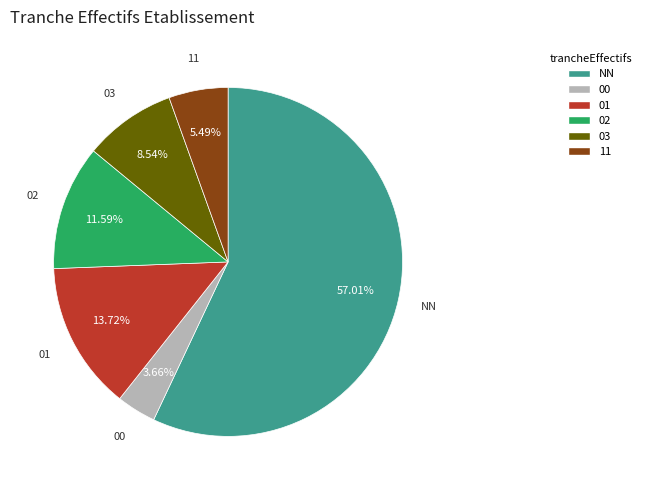

What is the majority slice?

NN